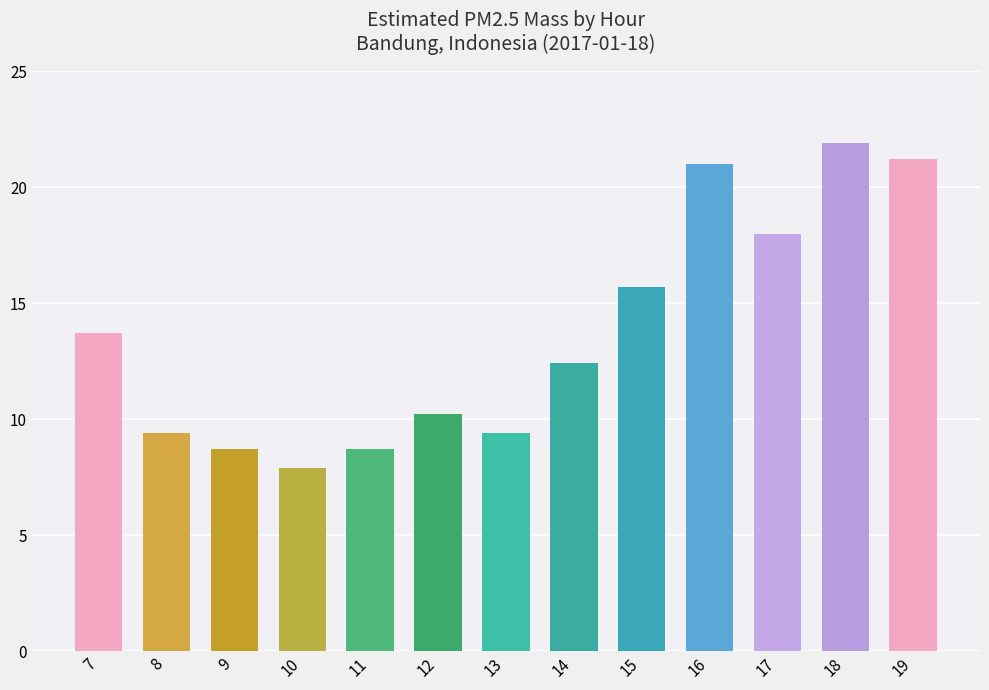

How many values exceed 12?

7